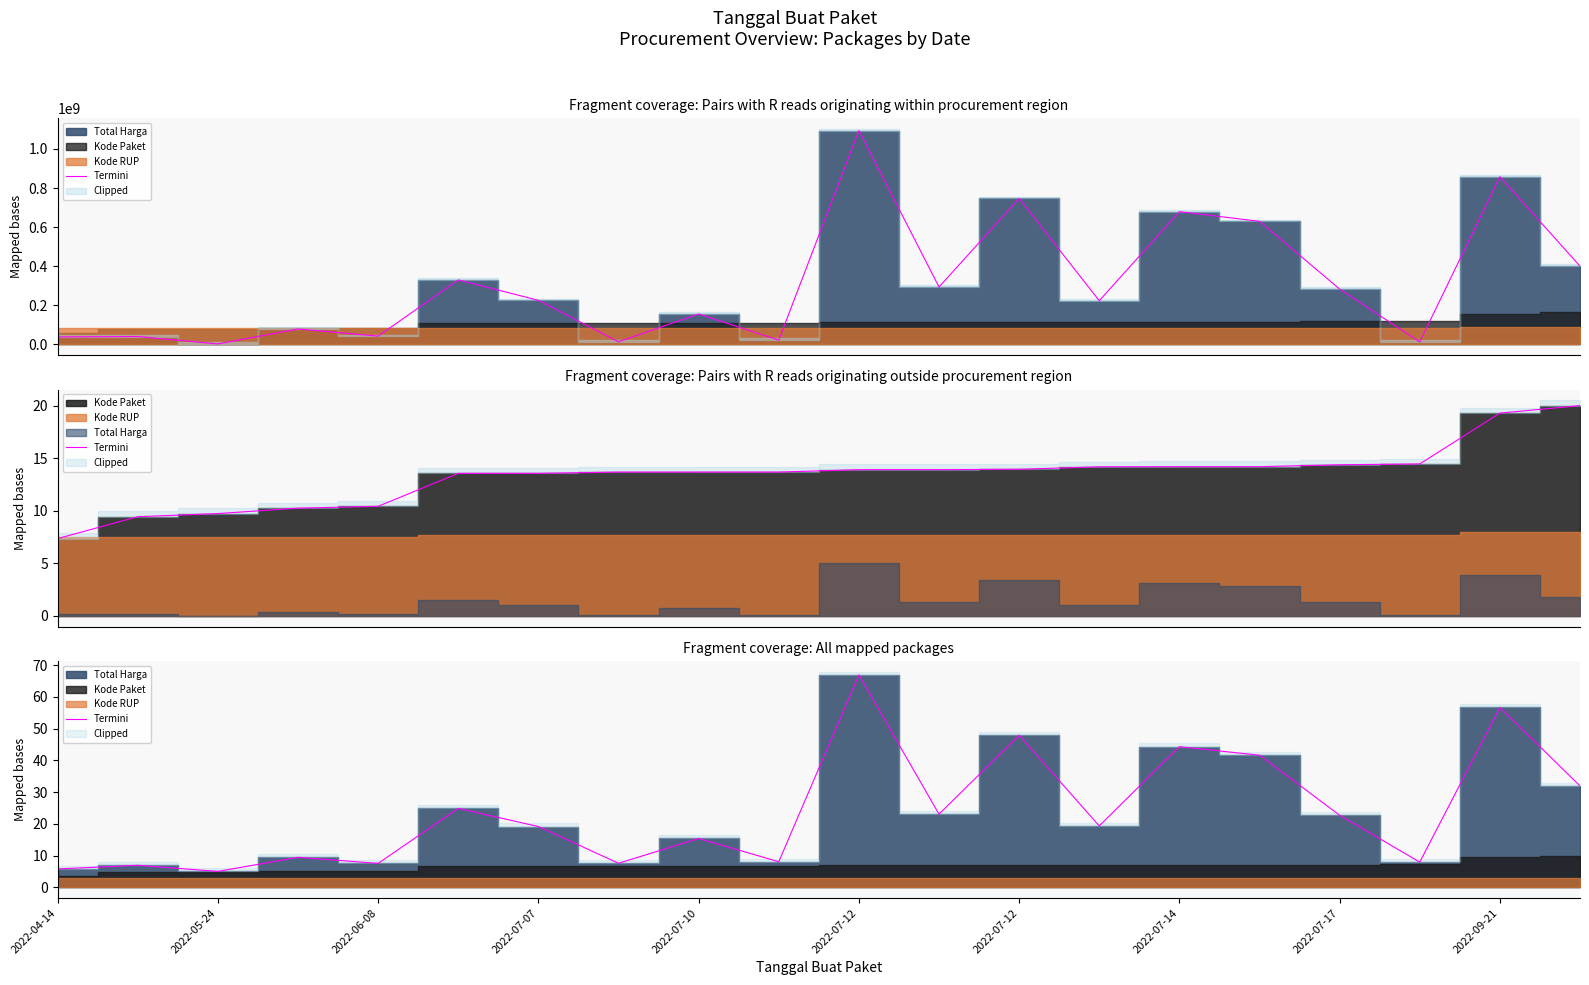

How many points are higher than both their immediate neighbors (excluding endpoints)?

8